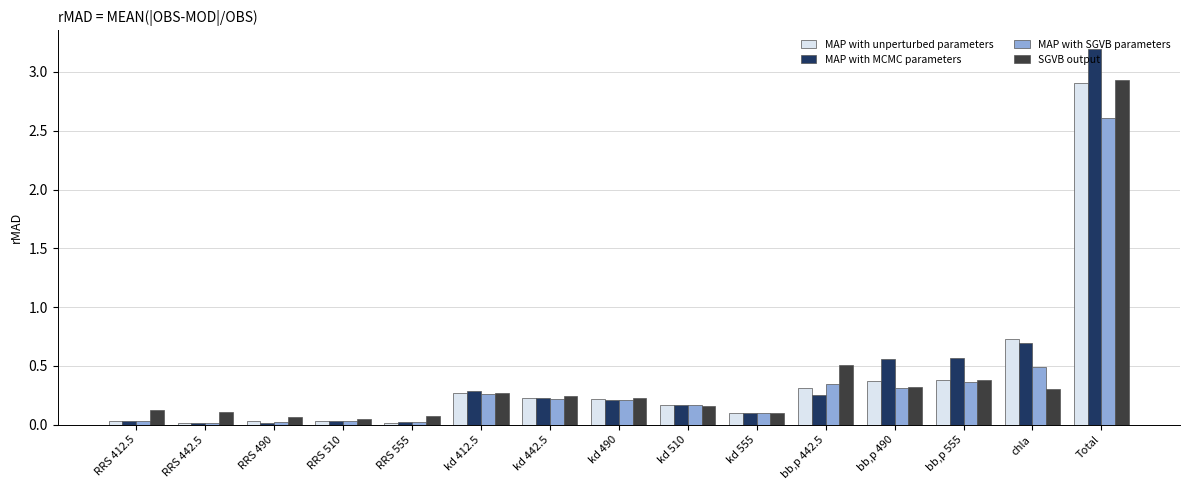

What is the sum of the MAP with SGVB parameters values at chla and kd 412.5?

0.8